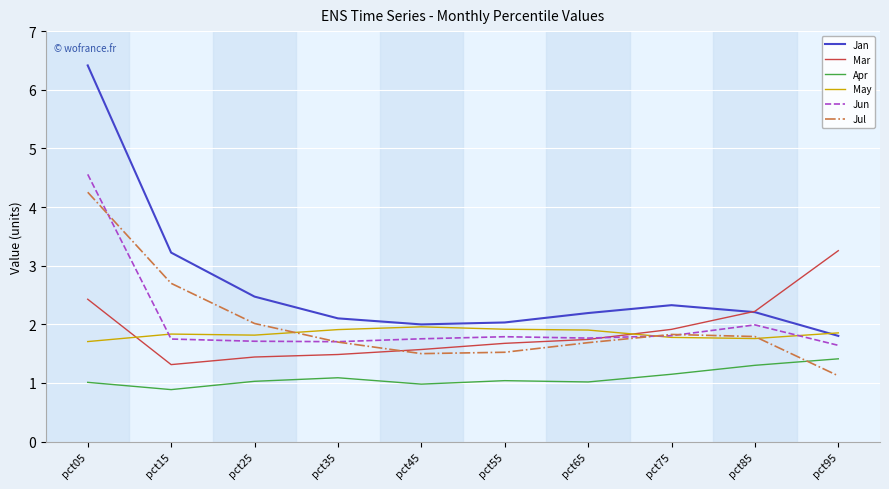

Which category has the highest value in the Jun series?

pct05